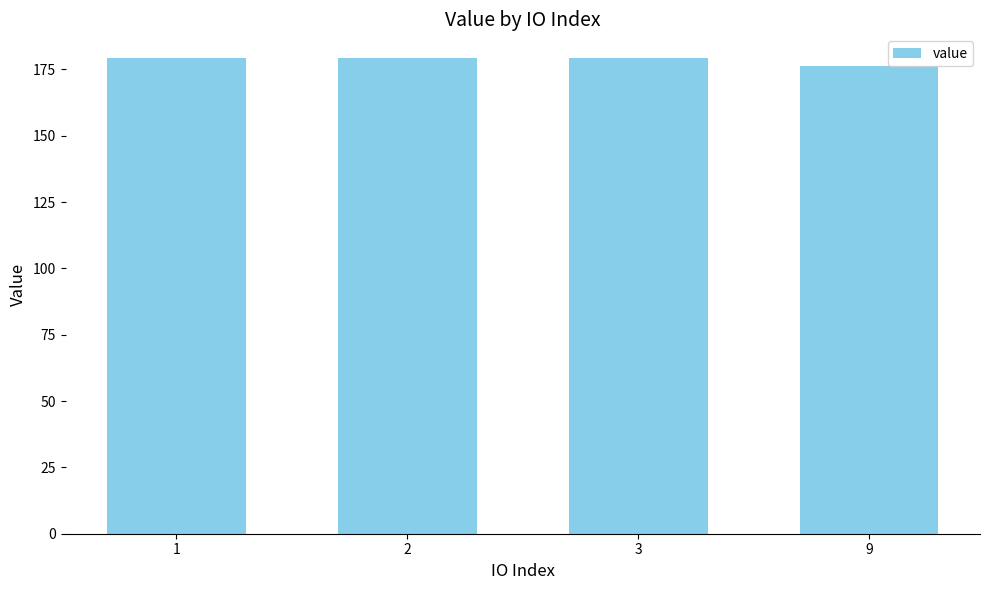

What is the sum of all values?

714.3